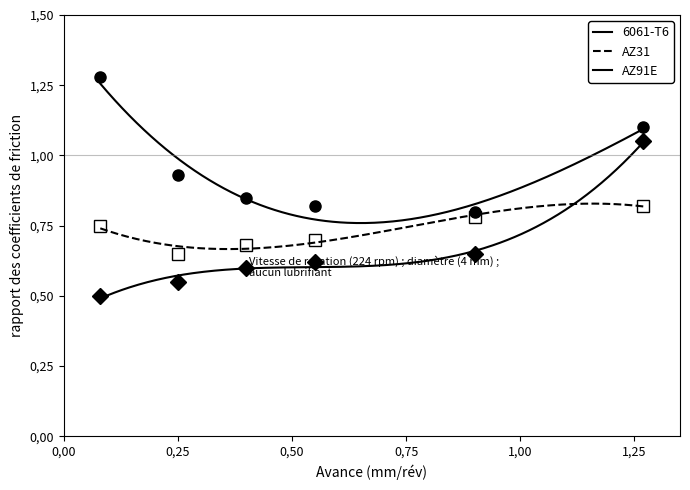

Reading left to right, what are all the values shown in this chart?

6061-T6: 1.3	0.9	0.8	0.8	0.8	1.1
AZ31: 0.8	0.7	0.7	0.7	0.8	0.8
AZ91E: 0.5	0.6	0.6	0.6	0.7	1.1